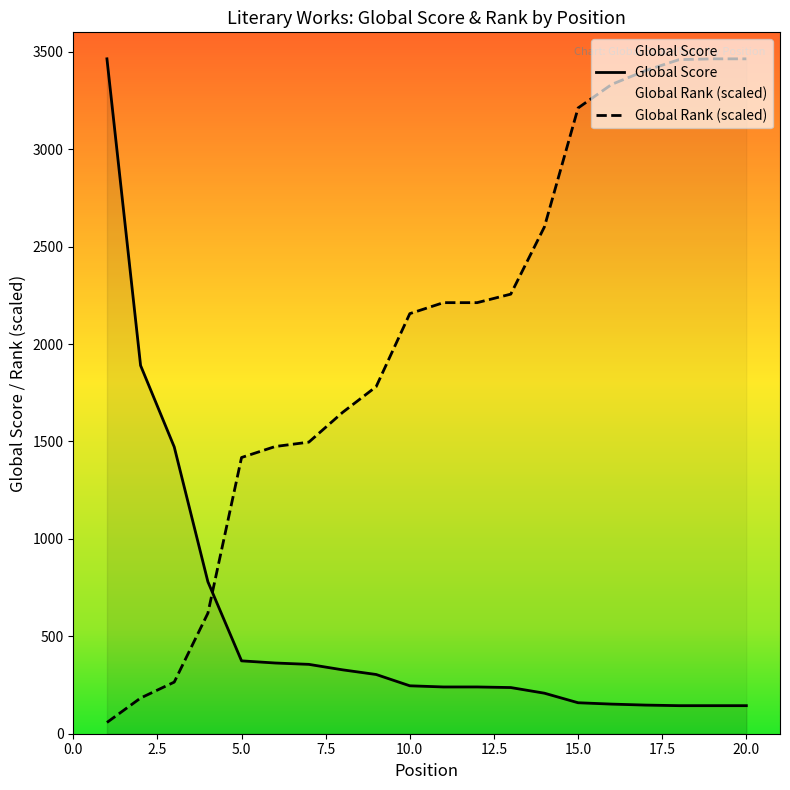

What are all the series names shown in the legend?

Global Score, Global Rank (scaled)